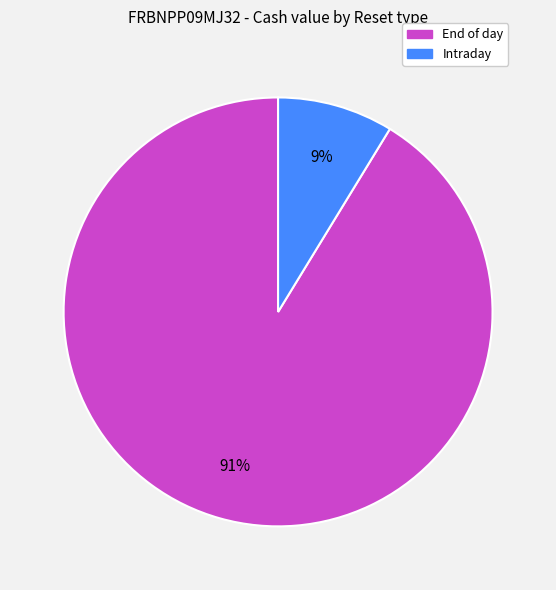

To the nearest percent, what is the average slice percentage?

50%